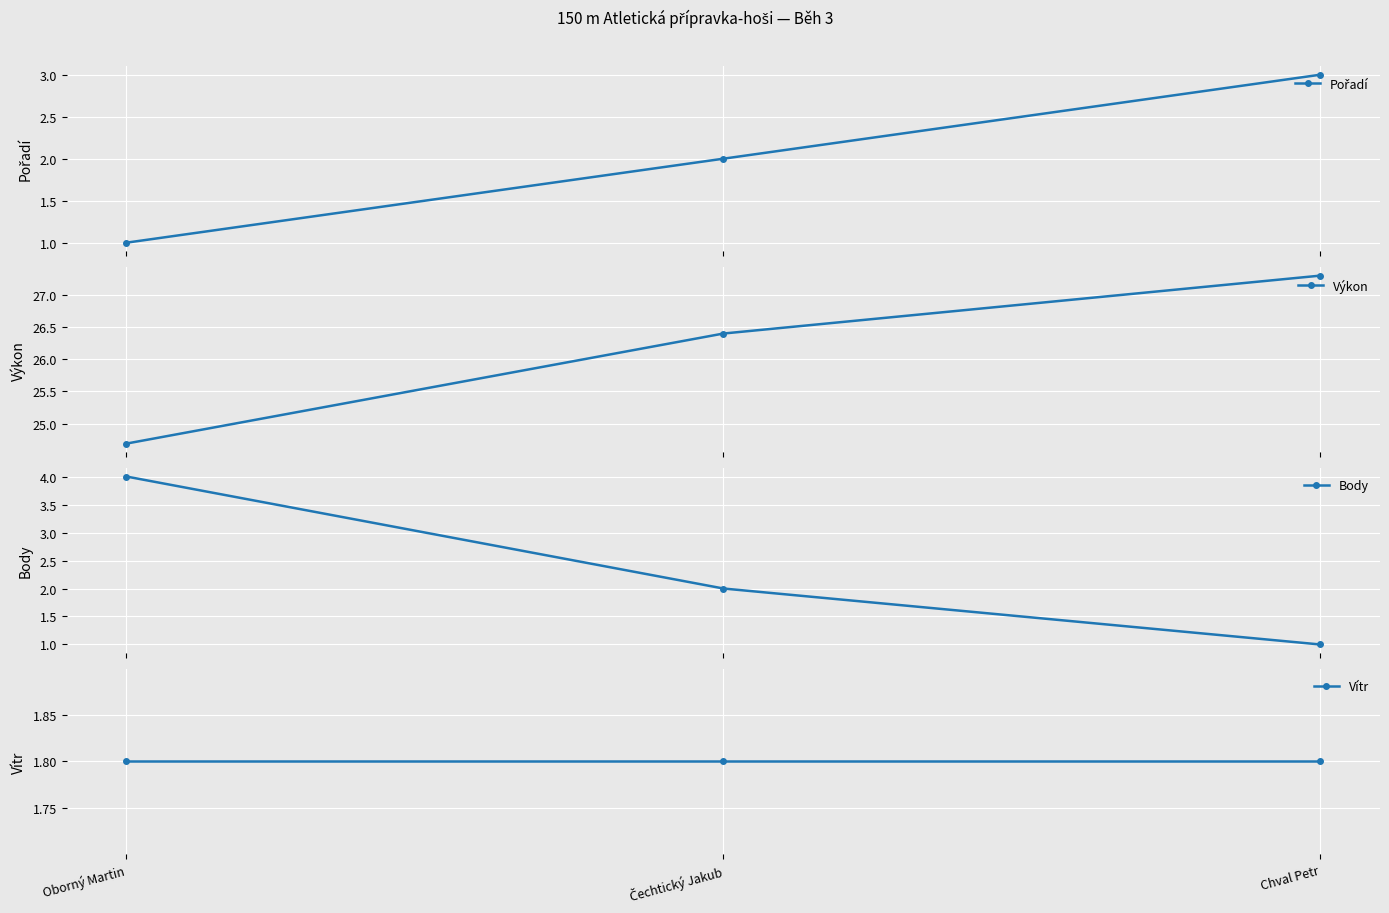

At how many categories does at least one series exceed 14?

3